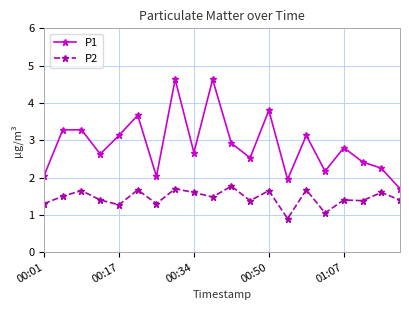

Which series has the largest total across all categories?

P1